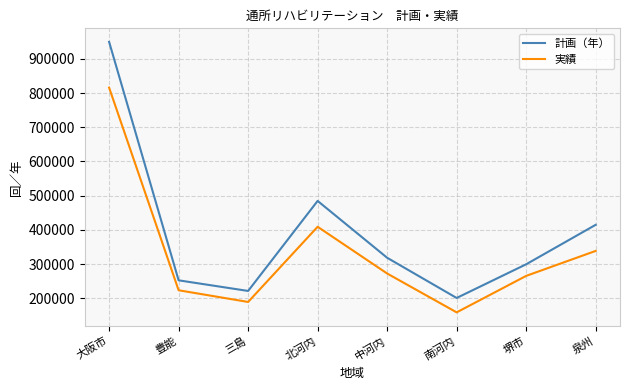

Reading left to right, transcribe all the data shown in this chart.

計画（年）: 大阪市=949793	豊能=252294	三島=221222	北河内=484549	中河内=318294	南河内=200681	堺市=299219	泉州=414653
実績: 大阪市=815916	豊能=223225	三島=189007	北河内=408942	中河内=272245	南河内=158591	堺市=265278	泉州=338312